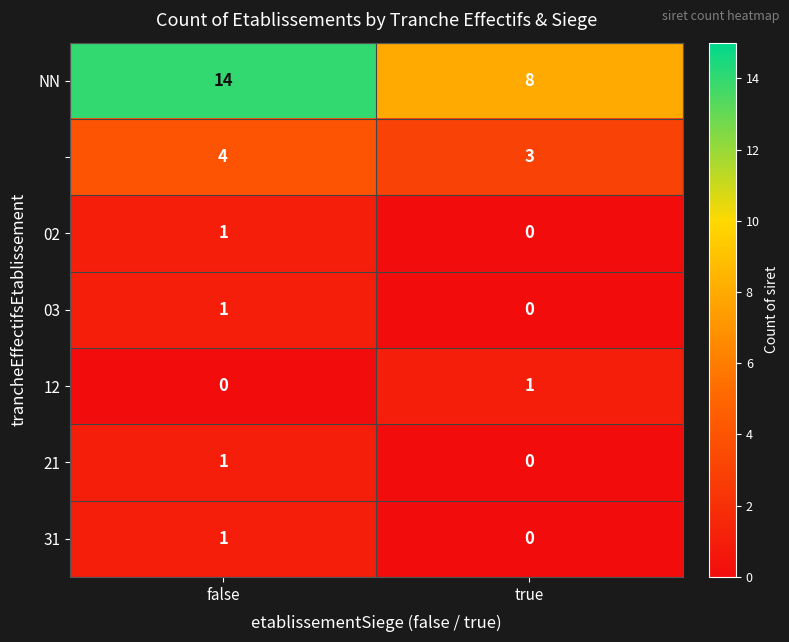

What is the spread (max minus min) of values at false?

14